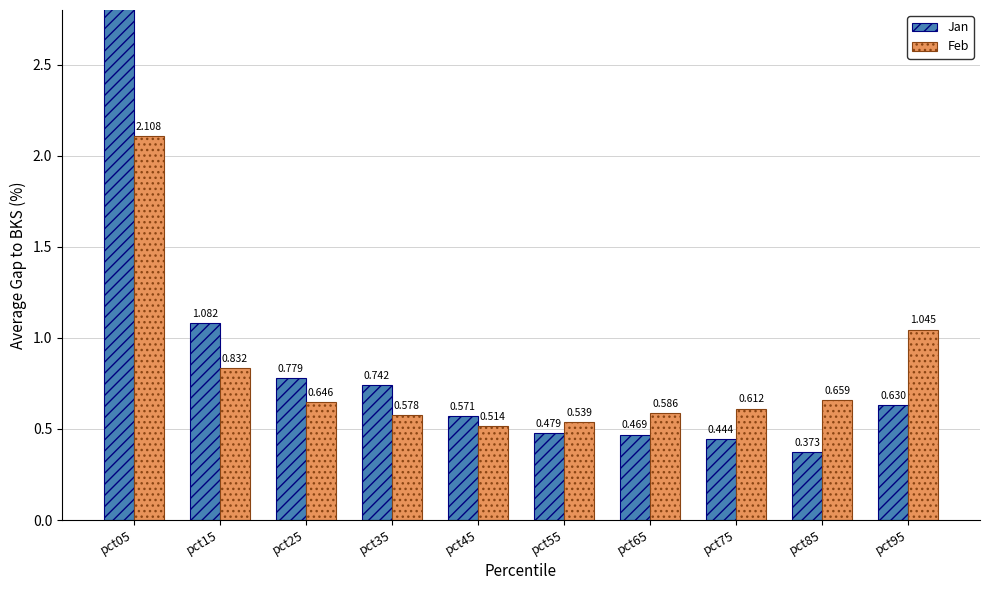

What is the approximate value of Feb at pct95?

1.0